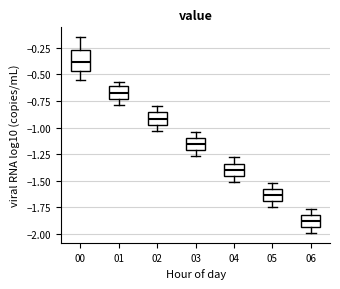

Which box has the lowest median line?

06